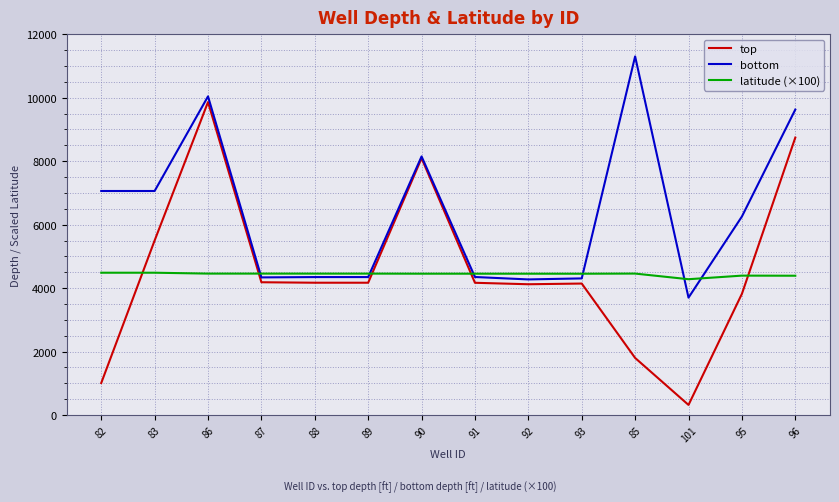

What is the maximum value for latitude (×100)?

4485.2